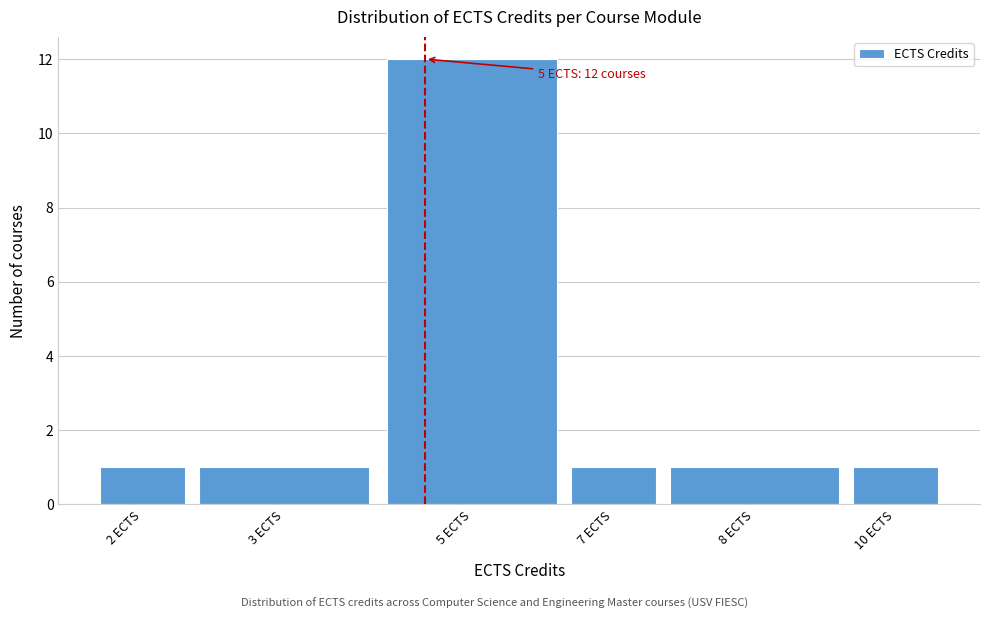

Reading right to left, list all the values displayed in this chart.

1	1	1	12	1	1